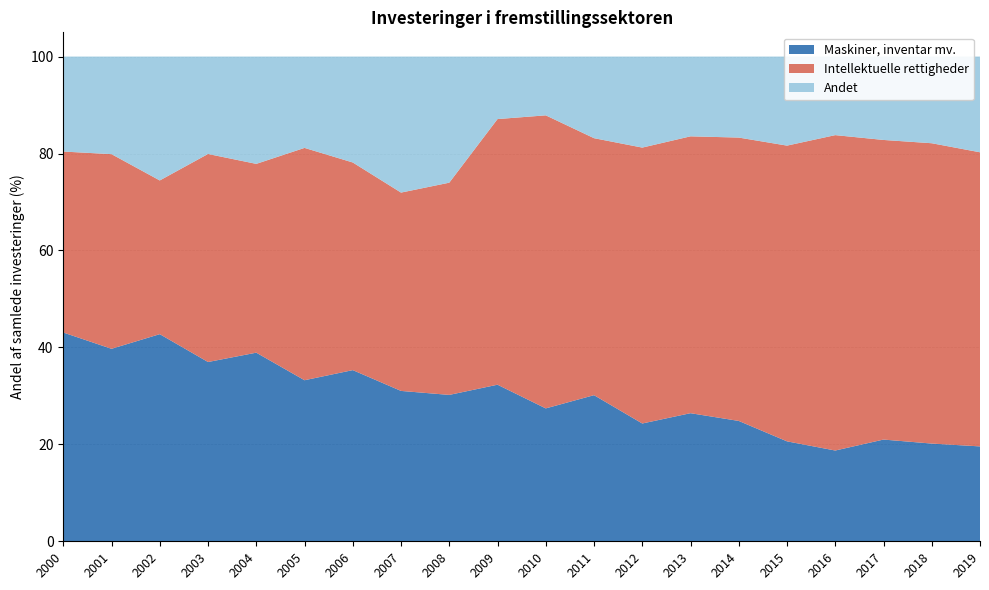

Reading right to left, what are all the values shown in this chart?

Maskiner, inventar mv.: 19.6	20.2	21.0	18.7	20.6	24.8	26.4	24.3	30.1	27.4	32.3	30.2	31.0	35.3	33.2	38.9	37.0	42.7	39.7	43.1
Intellektuelle rettigheder: 60.7	62.0	61.8	65.1	61.0	58.5	57.1	56.9	53.0	60.5	54.8	43.8	40.9	42.8	47.9	39.0	42.9	31.7	40.2	37.3
Andet: 19.7	17.9	17.2	16.2	18.4	16.7	16.5	18.8	16.8	12.1	12.9	26.0	28.1	21.8	18.8	22.1	20.1	25.6	20.1	19.6